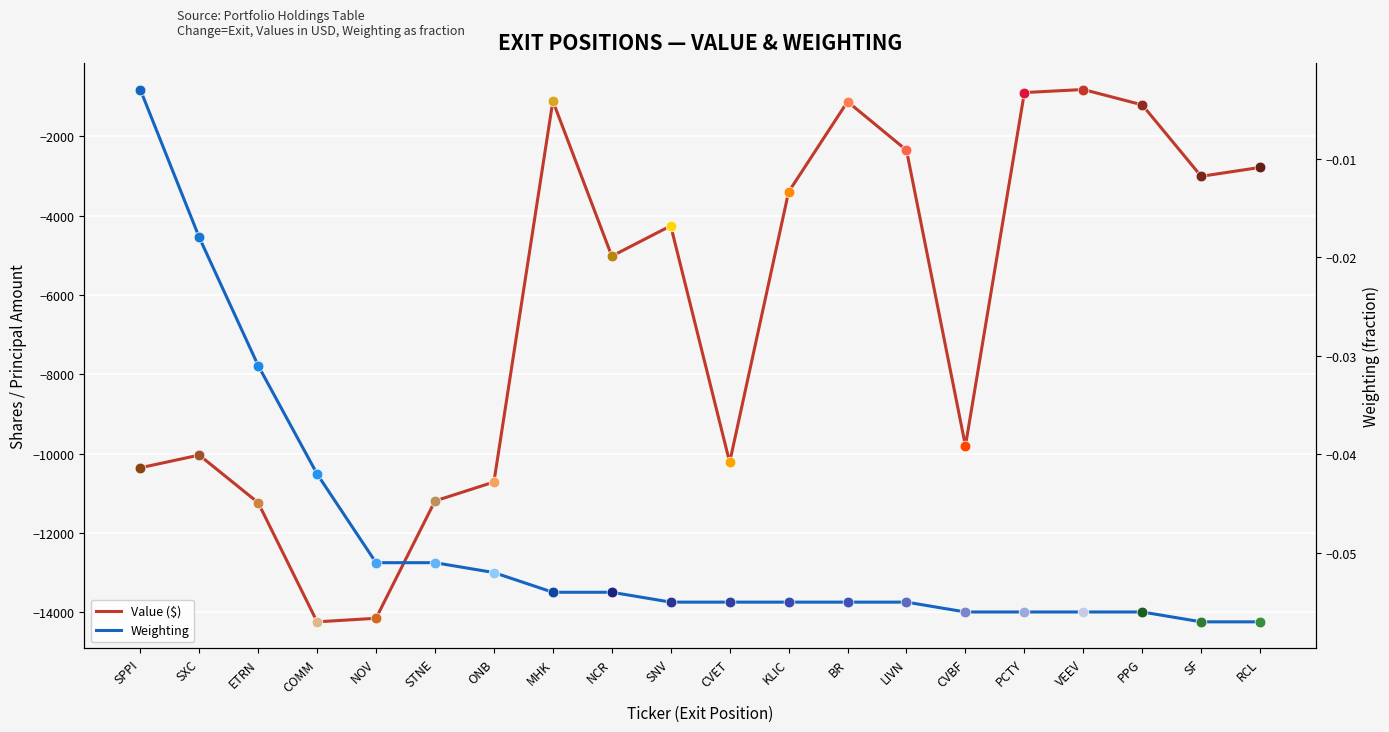

Which series has the largest total across all categories?

Weighting